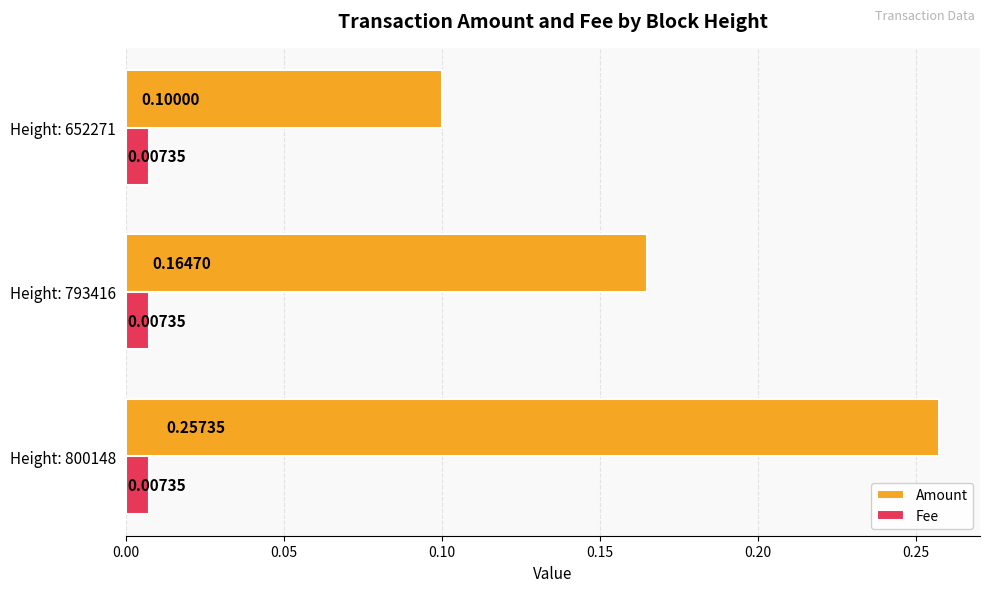

Where is Amount nearest to the value 0?

Height: 652271